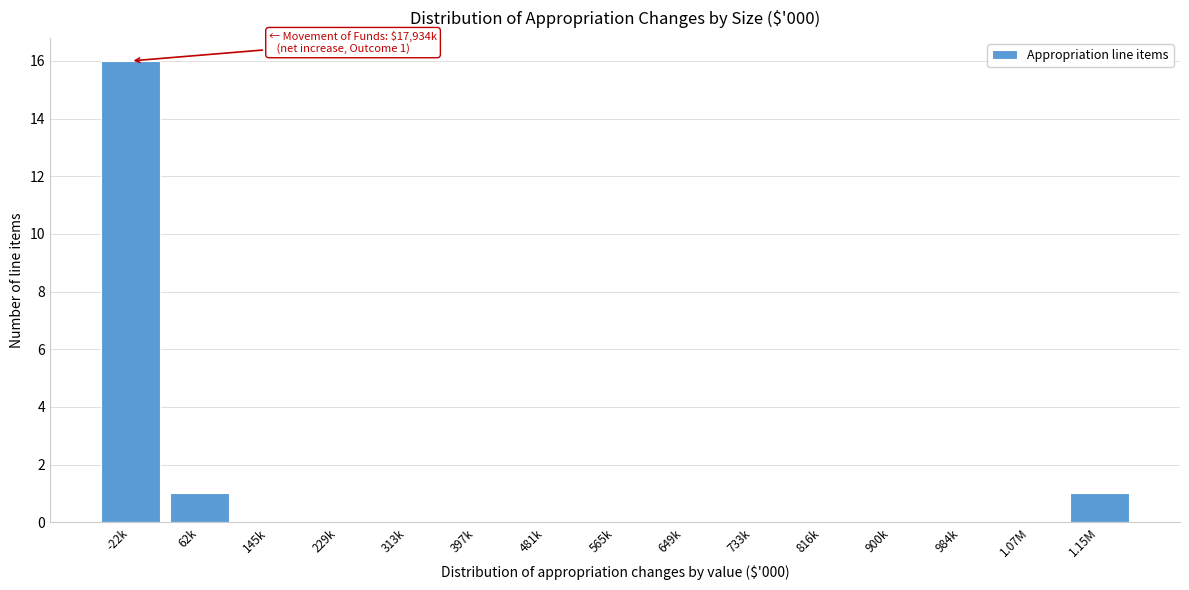

Reading right to left, transcribe all the data shown in this chart.

1.15M=1	1.07M=0	984k=0	900k=0	816k=0	733k=0	649k=0	565k=0	481k=0	397k=0	313k=0	229k=0	145k=0	62k=1	-22k=16